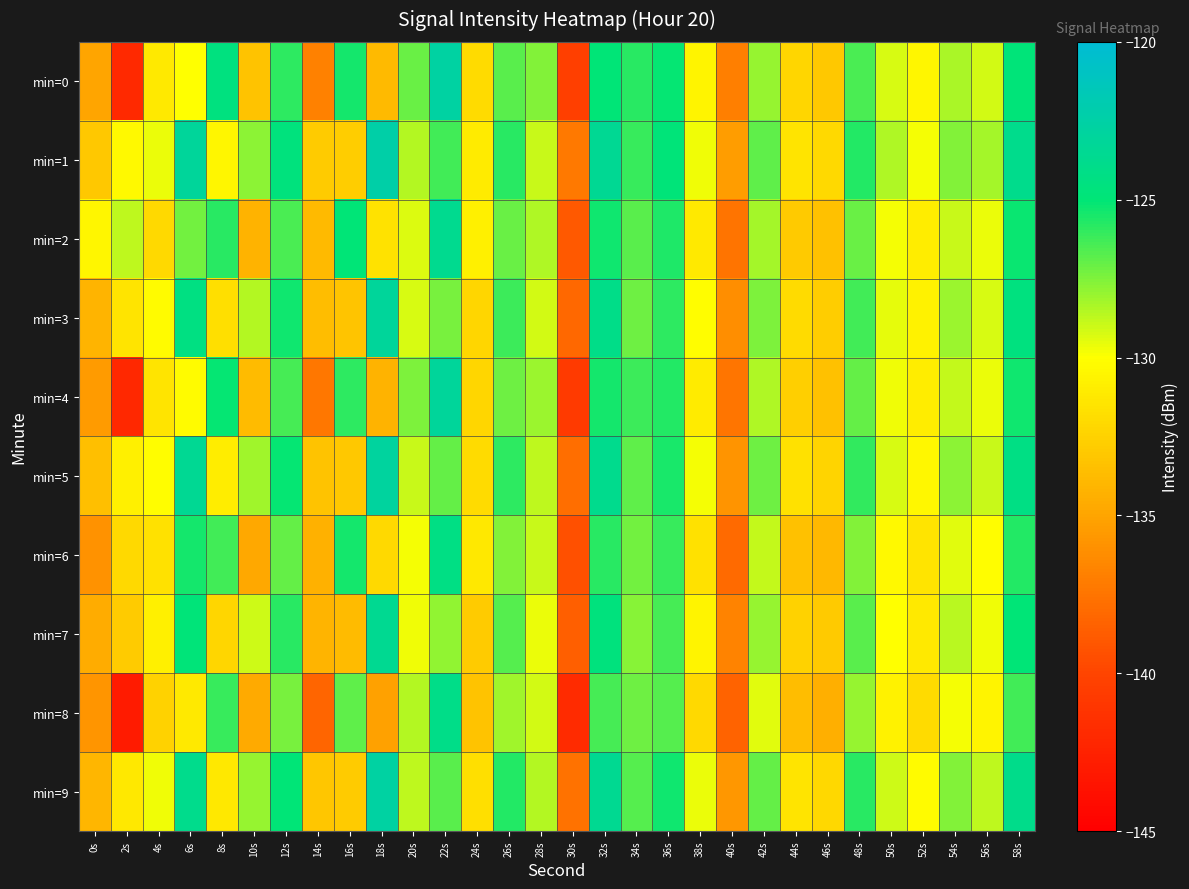

Reading right to left, extract all data points from this chart.

min=0: 58s=-124.8	56s=-129.1	54s=-128.3	52s=-130.5	50s=-129.2	48s=-126.5	46s=-133.0	44s=-132.2	42s=-127.9	40s=-137.0	38s=-130.6	36s=-125.1	34s=-125.8	32s=-124.9	30s=-140.4	28s=-127.6	26s=-126.7	24s=-131.9	22s=-122.6	20s=-127.0	18s=-133.9	16s=-125.4	14s=-136.9	12s=-125.9	10s=-133.3	8s=-124.6	6s=-130.0	4s=-131.2	2s=-141.9	0s=-135.0
min=1: 58s=-123.9	56s=-128.3	54s=-127.6	52s=-129.8	50s=-128.4	48s=-125.7	46s=-132.1	44s=-131.5	42s=-126.9	40s=-135.4	38s=-129.7	36s=-124.8	34s=-126.1	32s=-123.5	30s=-137.2	28s=-128.9	26s=-125.8	24s=-131.1	22s=-126.3	20s=-128.5	18s=-122.4	16s=-132.8	14s=-132.8	12s=-124.6	10s=-127.7	8s=-130.5	6s=-123.1	4s=-129.7	2s=-130.3	0s=-133.0
min=2: 58s=-125.2	56s=-129.6	54s=-128.9	52s=-131.0	50s=-129.8	48s=-127.1	46s=-133.4	44s=-132.9	42s=-128.3	40s=-137.5	38s=-131.2	36s=-125.6	34s=-126.8	32s=-125.3	30s=-138.9	28s=-128.4	26s=-127.1	24s=-130.8	22s=-123.7	20s=-129.3	18s=-131.6	16s=-124.9	14s=-133.8	12s=-126.5	10s=-134.2	8s=-125.8	6s=-127.3	4s=-132.1	2s=-128.7	0s=-130.5
min=3: 58s=-124.5	56s=-129.2	54s=-128.1	52s=-130.7	50s=-129.5	48s=-126.3	46s=-132.7	44s=-132.0	42s=-127.5	40s=-136.2	38s=-130.1	36s=-125.9	34s=-127.2	32s=-124.1	30s=-138.1	28s=-129.1	26s=-126.2	24s=-132.3	22s=-127.4	20s=-129.2	18s=-123.1	16s=-133.2	14s=-133.6	12s=-125.3	10s=-128.5	8s=-131.8	6s=-124.3	4s=-130.2	2s=-131.5	0s=-134.1
min=4: 58s=-125.3	56s=-129.6	54s=-128.8	52s=-131.0	50s=-129.7	48s=-127.0	46s=-133.4	44s=-132.6	42s=-128.4	40s=-137.4	38s=-131.1	36s=-125.7	34s=-126.2	32s=-125.4	30s=-140.8	28s=-128.1	26s=-127.2	24s=-132.3	22s=-123.1	20s=-127.5	18s=-134.2	16s=-125.9	14s=-137.3	12s=-126.4	10s=-133.7	8s=-125.1	6s=-130.2	4s=-131.5	2s=-142.0	0s=-135.5
min=5: 58s=-124.2	56s=-128.9	54s=-127.8	52s=-130.4	50s=-129.2	48s=-126.0	46s=-132.4	44s=-131.7	42s=-127.2	40s=-135.9	38s=-129.8	36s=-125.5	34s=-126.9	32s=-123.8	30s=-137.8	28s=-128.7	26s=-125.9	24s=-132.0	22s=-127.0	20s=-128.9	18s=-122.9	16s=-133.0	14s=-133.3	12s=-125.1	10s=-128.2	8s=-131.0	6s=-123.5	4s=-130.1	2s=-130.8	0s=-133.5
min=6: 58s=-125.7	56s=-130.1	54s=-129.4	52s=-131.5	50s=-130.3	48s=-127.6	46s=-133.9	44s=-133.4	42s=-128.8	40s=-138.0	38s=-131.7	36s=-126.1	34s=-127.3	32s=-125.8	30s=-139.4	28s=-128.9	26s=-127.6	24s=-131.3	22s=-124.2	20s=-129.8	18s=-132.1	16s=-125.4	14s=-134.3	12s=-127.0	10s=-134.8	8s=-126.3	6s=-125.4	4s=-131.7	2s=-132.1	0s=-136.0
min=7: 58s=-124.9	56s=-129.7	54s=-128.6	52s=-131.2	50s=-130.0	48s=-126.8	46s=-132.9	44s=-132.5	42s=-128.0	40s=-136.7	38s=-130.6	36s=-126.4	34s=-127.7	32s=-124.6	30s=-138.6	28s=-129.6	26s=-126.7	24s=-132.8	22s=-127.9	20s=-129.7	18s=-123.6	16s=-133.7	14s=-134.1	12s=-125.8	10s=-129.0	8s=-132.3	6s=-124.8	4s=-130.8	2s=-132.8	0s=-134.6
min=8: 58s=-126.3	56s=-130.6	54s=-129.8	52s=-132.0	50s=-130.7	48s=-128.0	46s=-134.4	44s=-133.6	42s=-129.4	40s=-138.4	38s=-132.1	36s=-126.7	34s=-127.2	32s=-126.4	30s=-141.8	28s=-129.1	26s=-128.2	24s=-133.3	22s=-124.1	20s=-128.5	18s=-135.2	16s=-126.9	14s=-138.3	12s=-127.4	10s=-134.7	8s=-126.1	6s=-131.2	4s=-132.5	2s=-143.0	0s=-135.8
min=9: 58s=-124.0	56s=-128.7	54s=-127.6	52s=-130.2	50s=-129.0	48s=-125.8	46s=-132.2	44s=-131.5	42s=-127.0	40s=-135.7	38s=-129.6	36s=-125.3	34s=-126.7	32s=-123.6	30s=-137.6	28s=-128.5	26s=-125.7	24s=-131.8	22s=-126.8	20s=-128.7	18s=-122.7	16s=-132.8	14s=-133.1	12s=-124.9	10s=-128.0	8s=-131.3	6s=-123.9	4s=-129.7	2s=-131.3	0s=-134.0